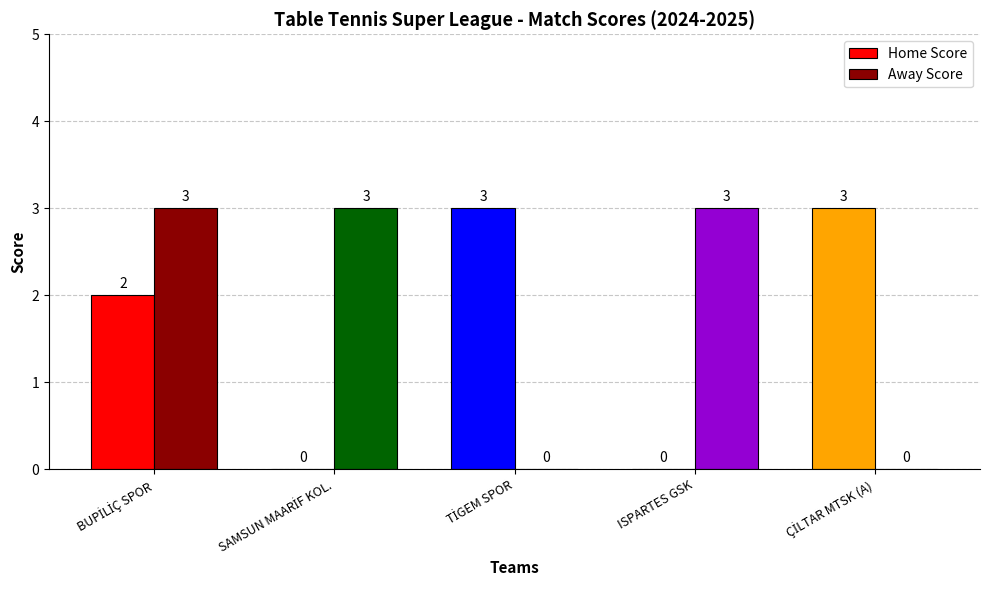

What is the greatest value displayed?

3